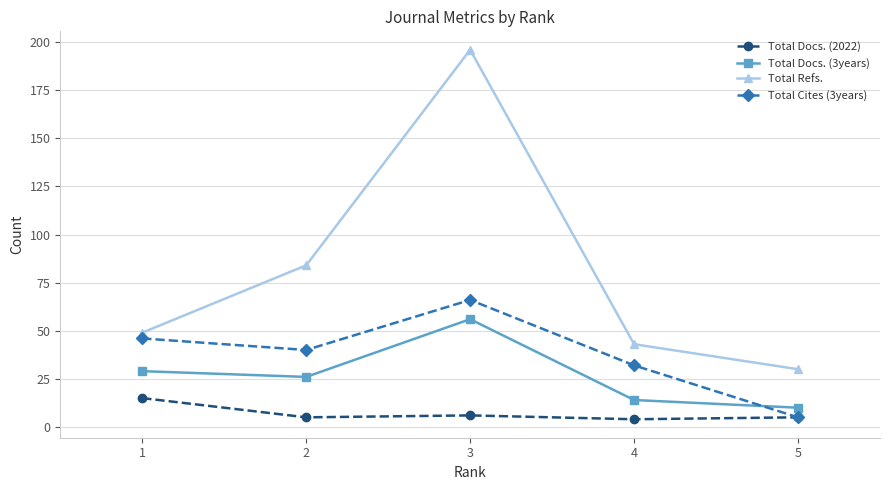

Which category has the highest value across all series?

3